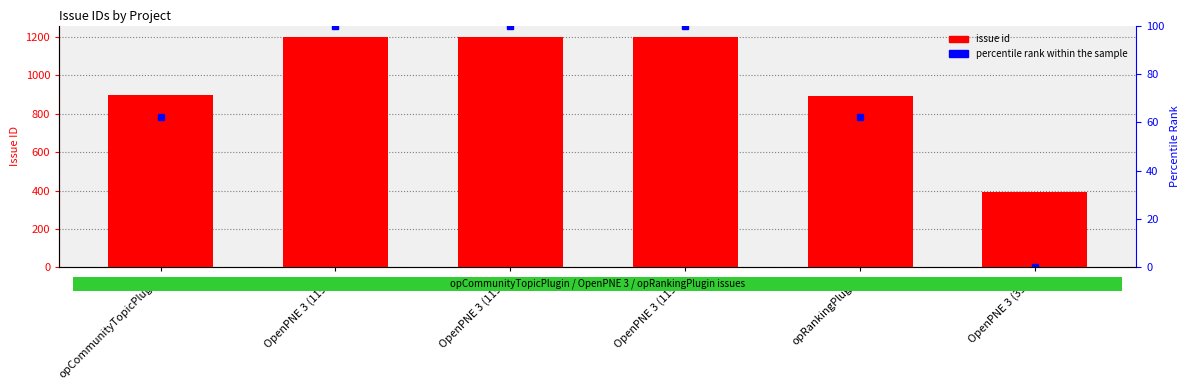

The percentile rank within the sample series shows 100.0 at OpenPNE 3 (1199). True or false?

True